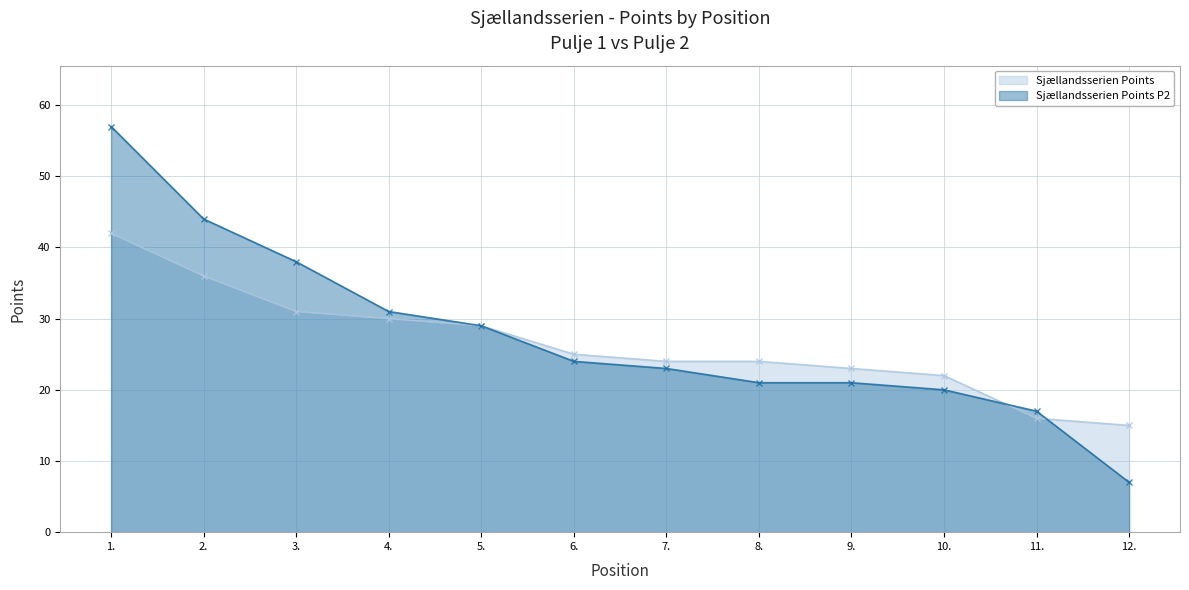

What is the total value across all series at 6.?

49